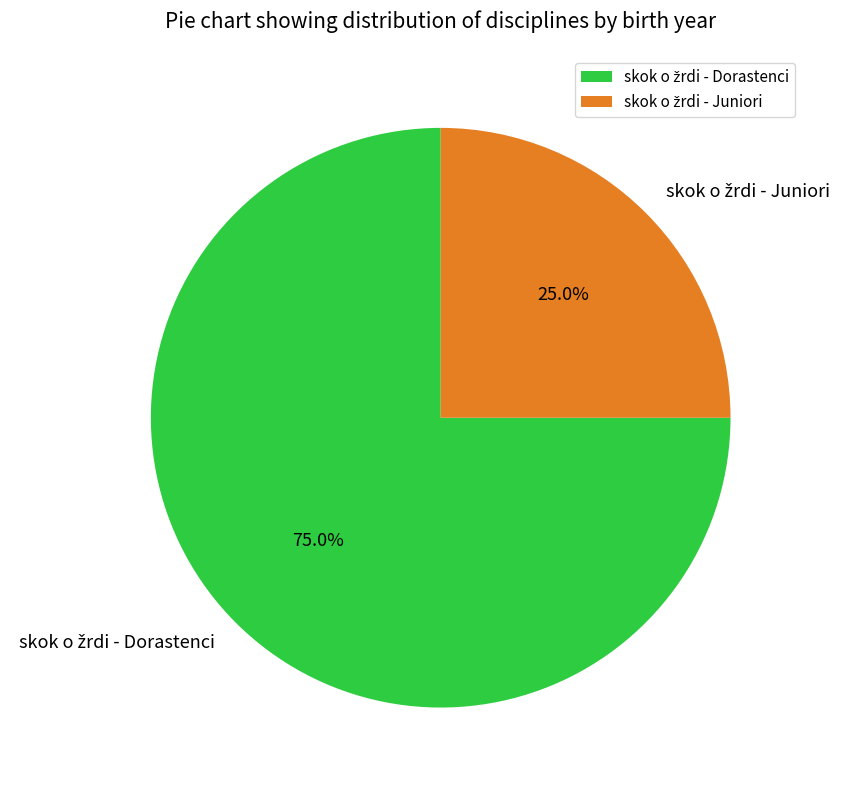

Does any single category account for the majority?

Yes